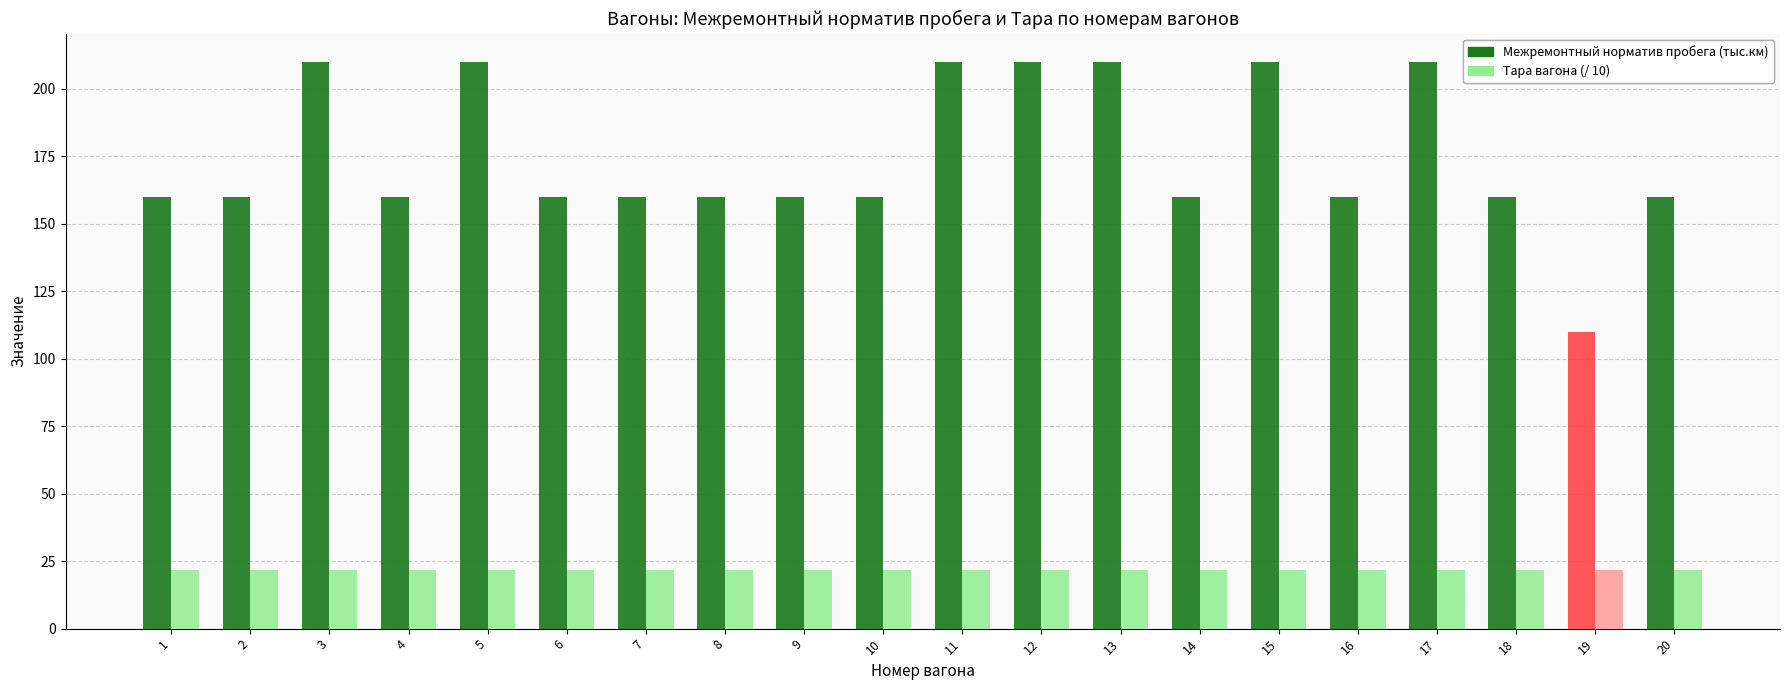

How many bars are there in each group?

2